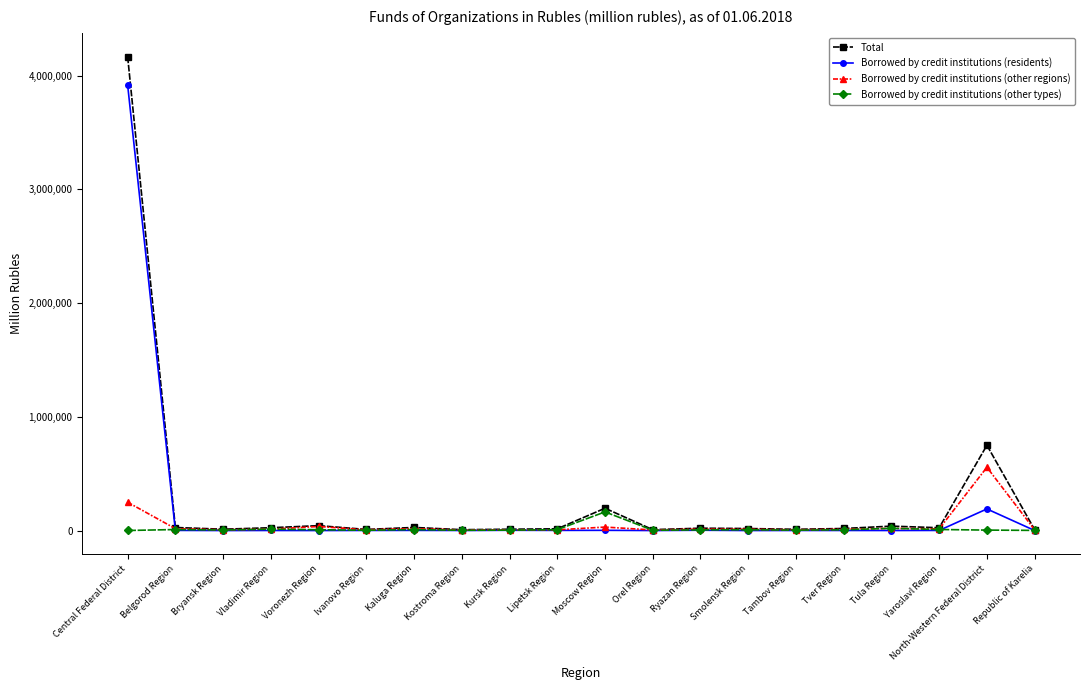

What is the label of the 1st point from the right?

Republic of Karelia